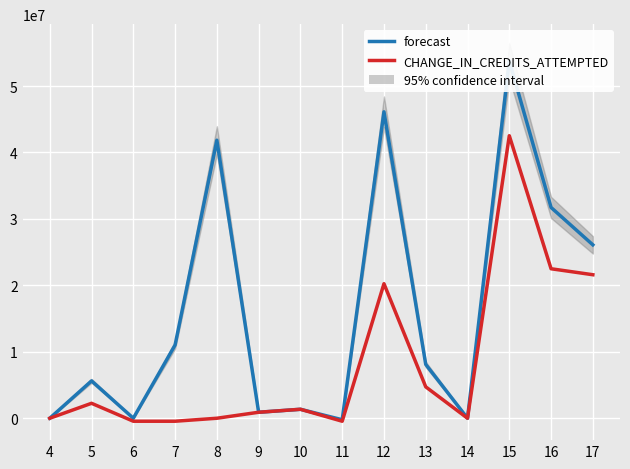

Reading right to left, list all the values displayed in this chart.

forecast: 17=26100000	16=31725000	15=53775000	14=0	13=8100000	12=46125000	11=-225000	10=1350000	9=900000	8=41850000	7=11025000	6=0	5=5625000	4=0
CHANGE_IN_CREDITS_ATTEMPTED: 17=21600000	16=22500000	15=42525000	14=0	13=4725000	12=20250000	11=-450000	10=1350000	9=900000	8=0	7=-450000	6=-450000	5=2250000	4=0